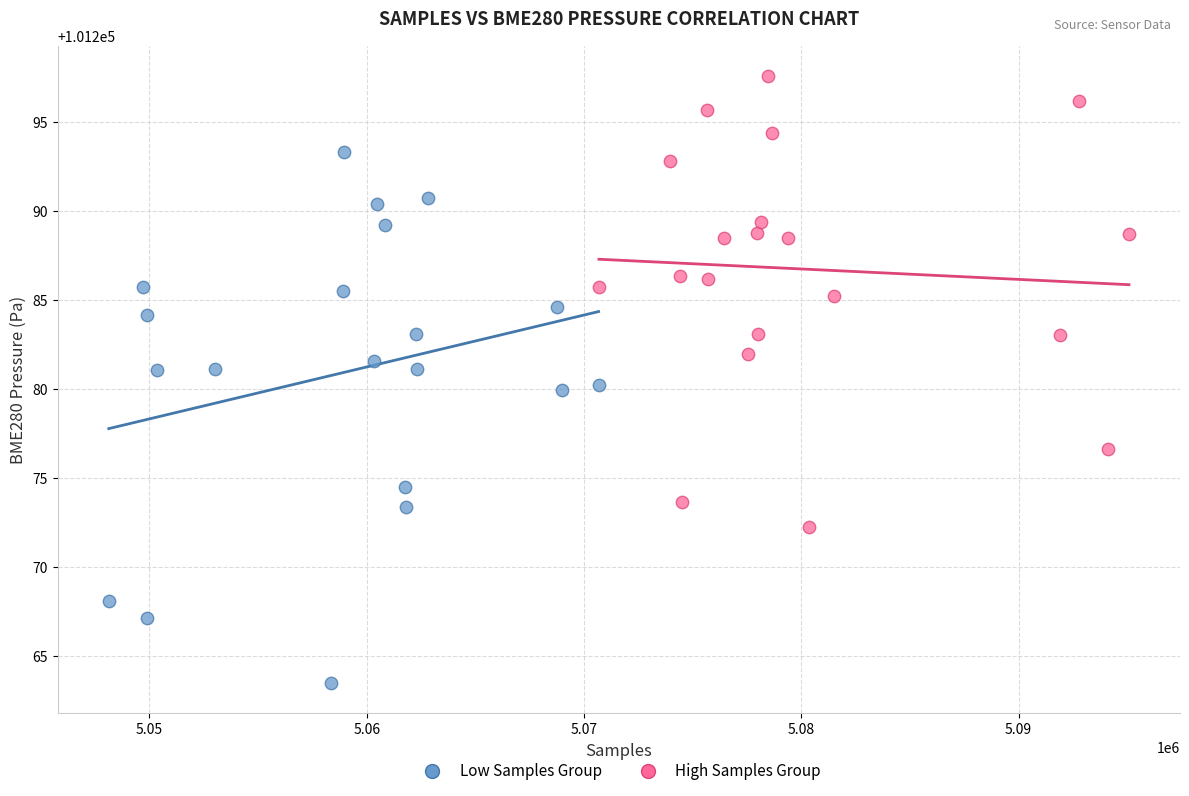

Which series contains the highest Y value?

High Samples Group